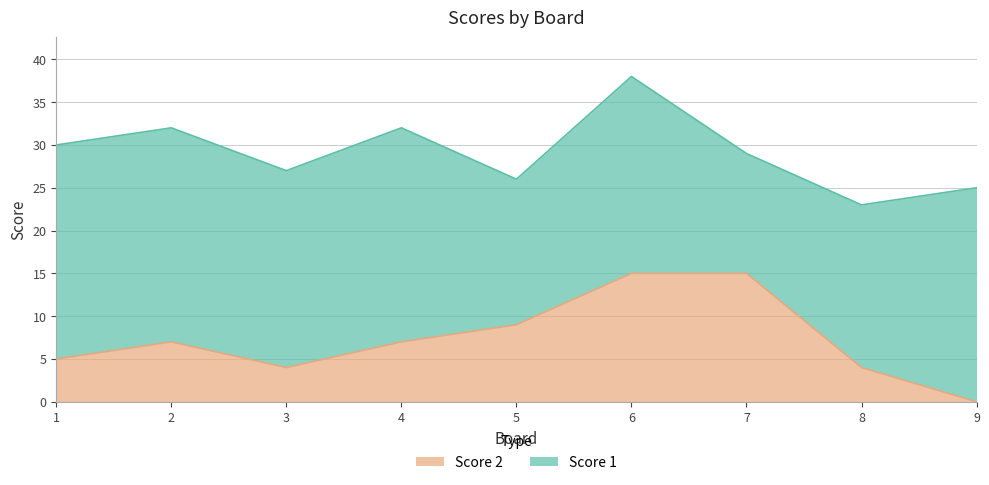

What is the maximum value for Score 2?

15